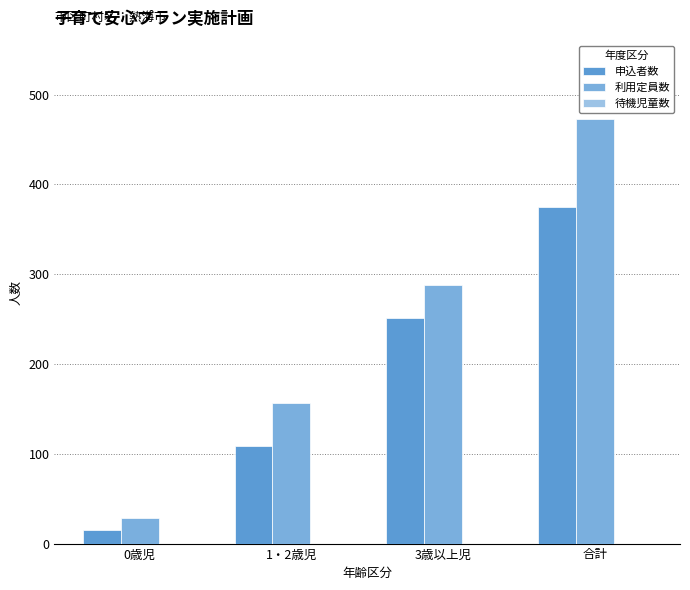

Is it true that 利用定員数 equals 45 at 0歳児?

False